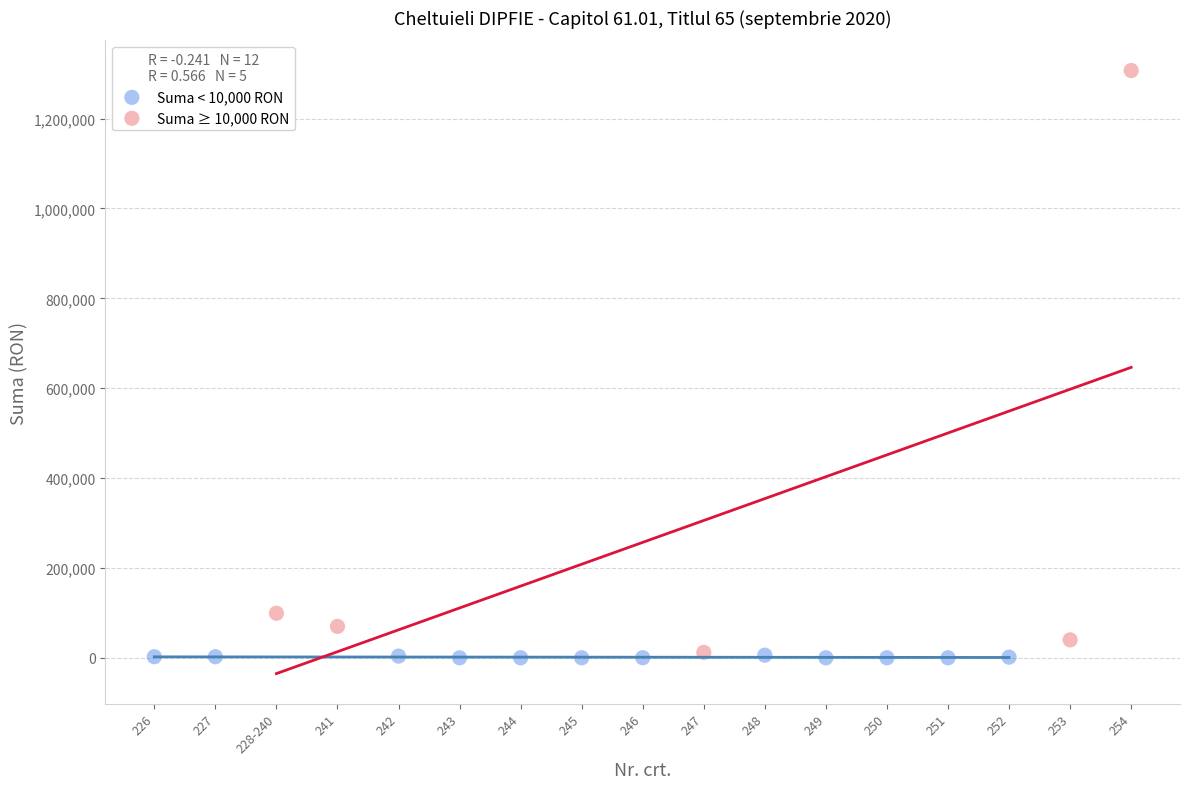

Which series has the largest Y range (max minus min)?

Suma ≥ 10,000 RON